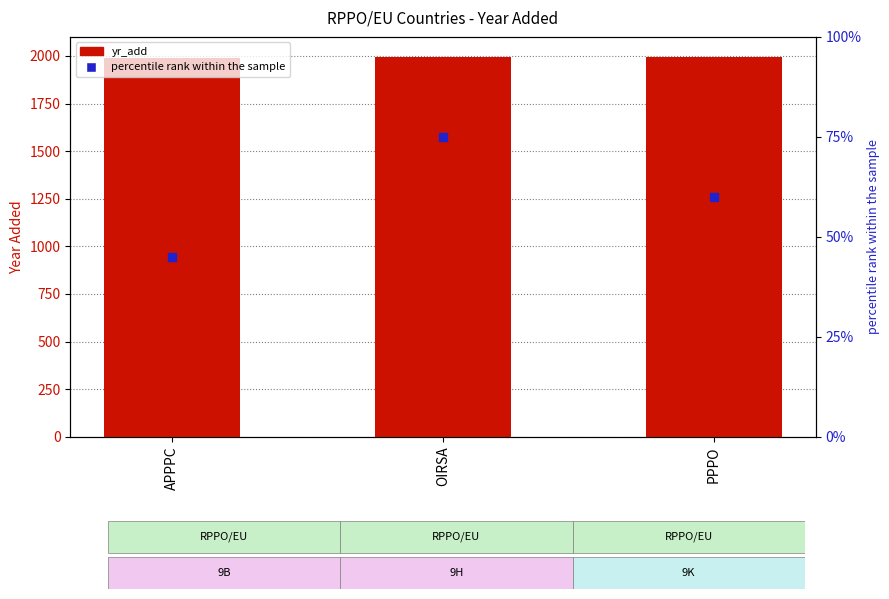

At which category is the sum across all series the highest?

OIRSA